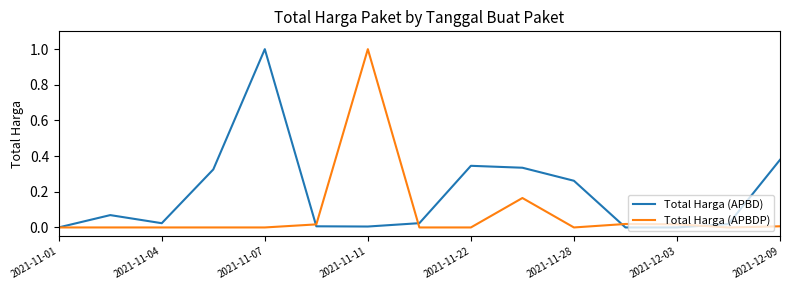

What is the maximum value for Total Harga (APBDP)?

1.0